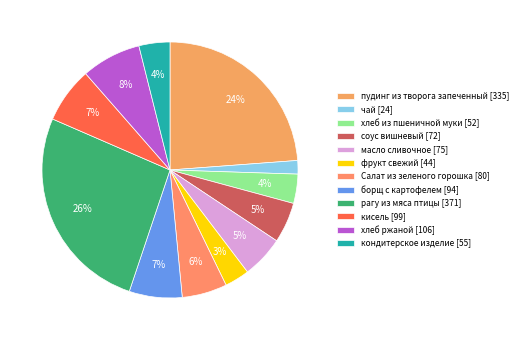

How many slices are in this pie chart?

12